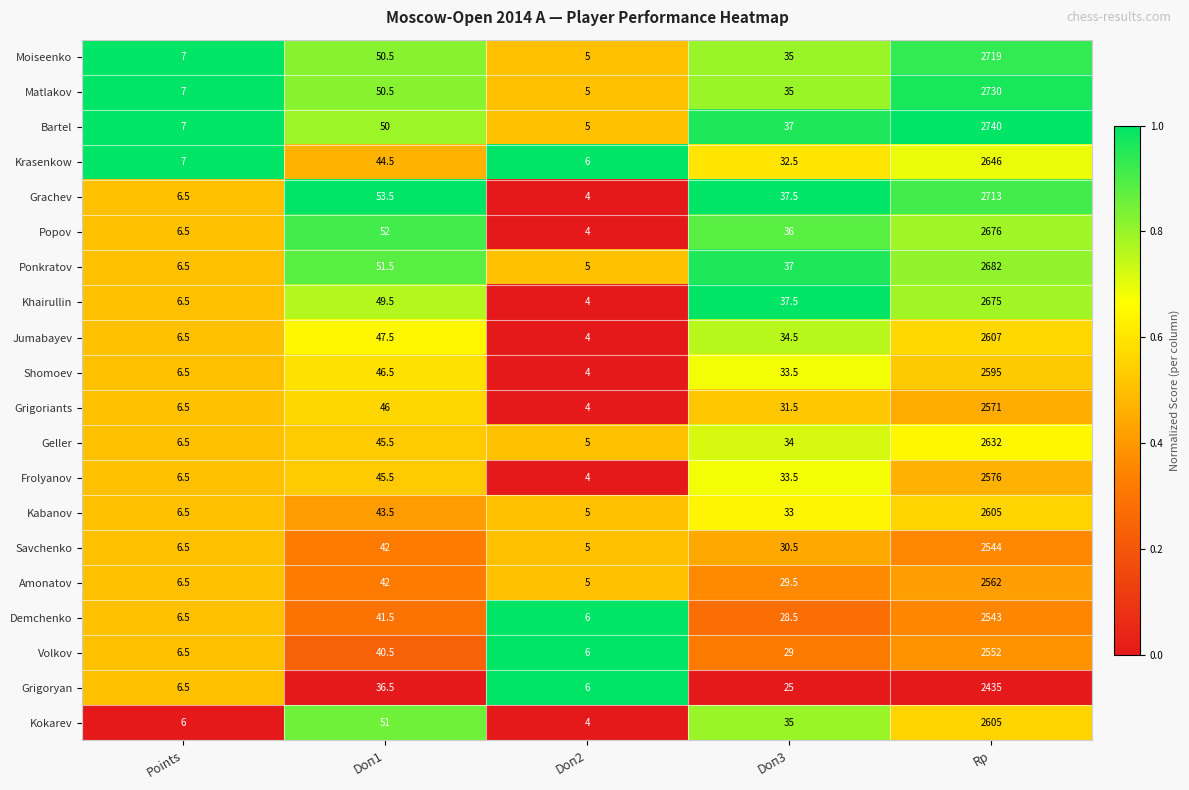

At which label does Bartel first exceed 37?

Doп1